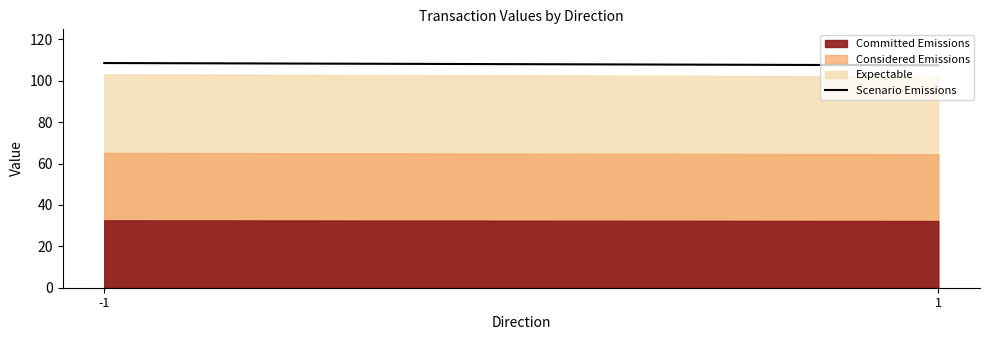

How many lines are shown in the chart?

1